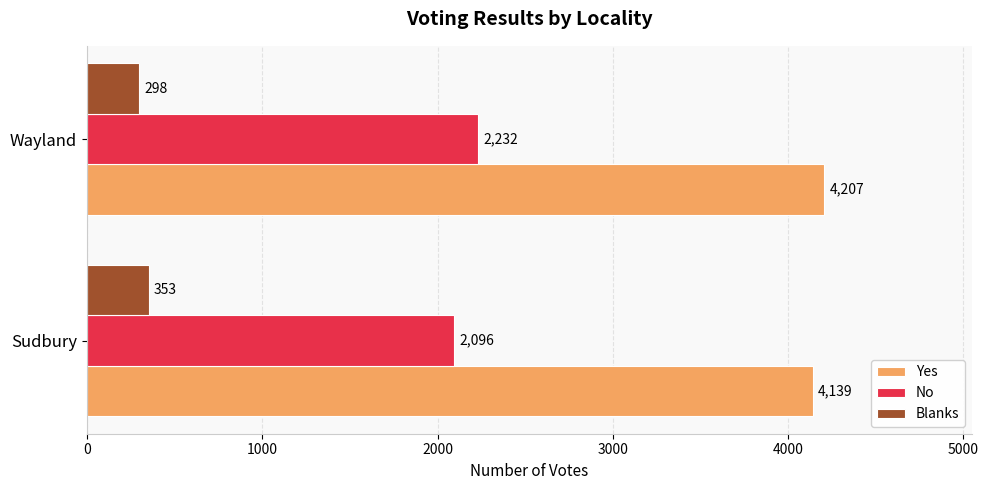

What is the sum of all No values?

4328